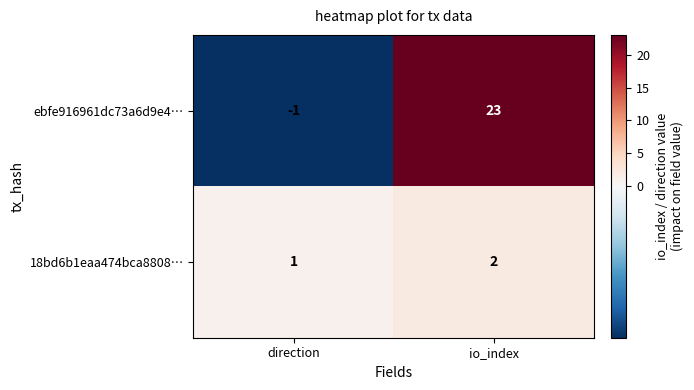

What is the sum of the ebfe916961dc73a6d9e4… values at io_index and direction?

22